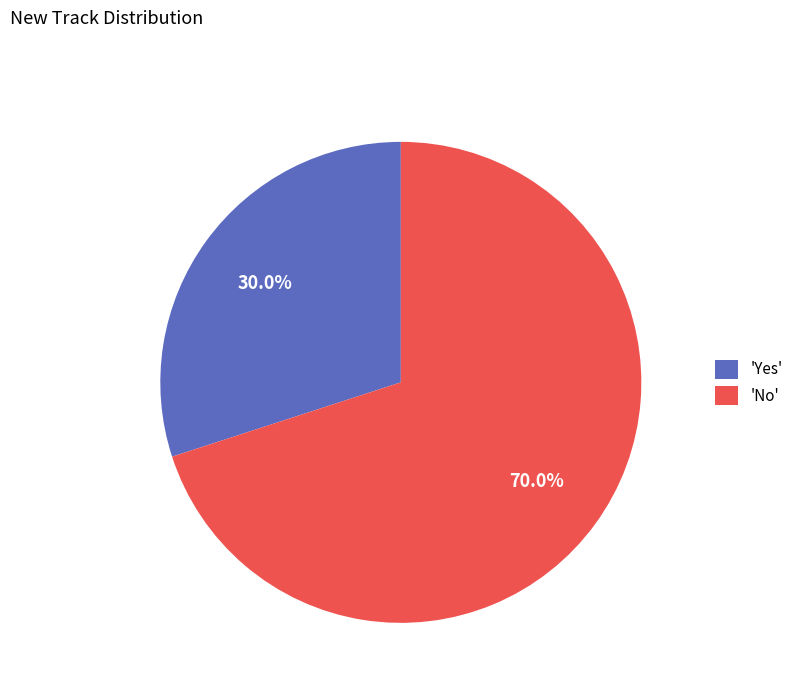

Between 'No' and 'Yes', which is larger?

'No'